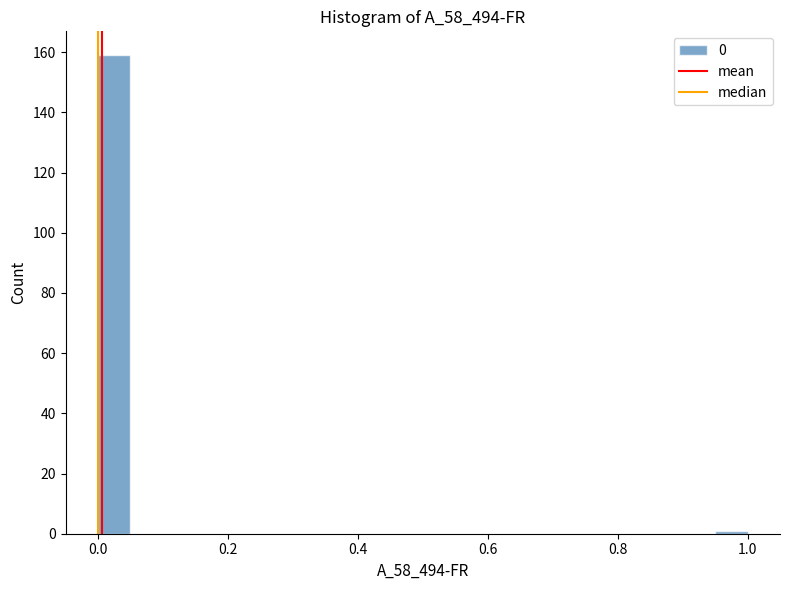

Read against the x-axis, roughly where is the centre of the tallest bar?

0.02